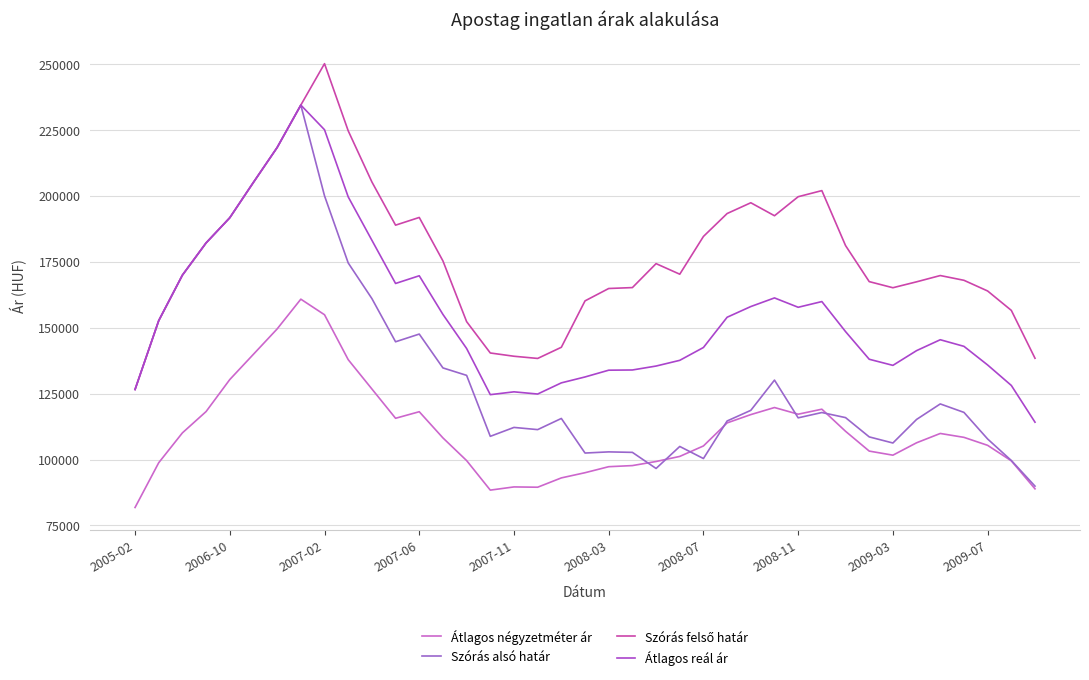

How many lines are shown in the chart?

4